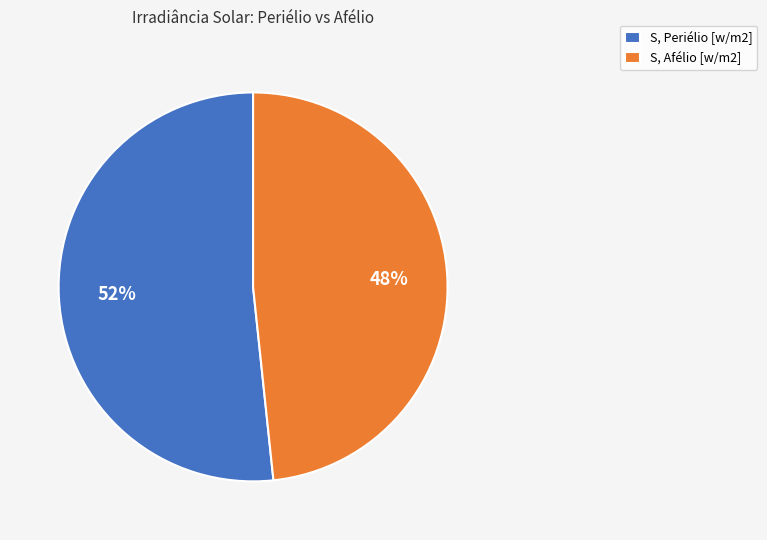

Count the number of slices in the pie.

2